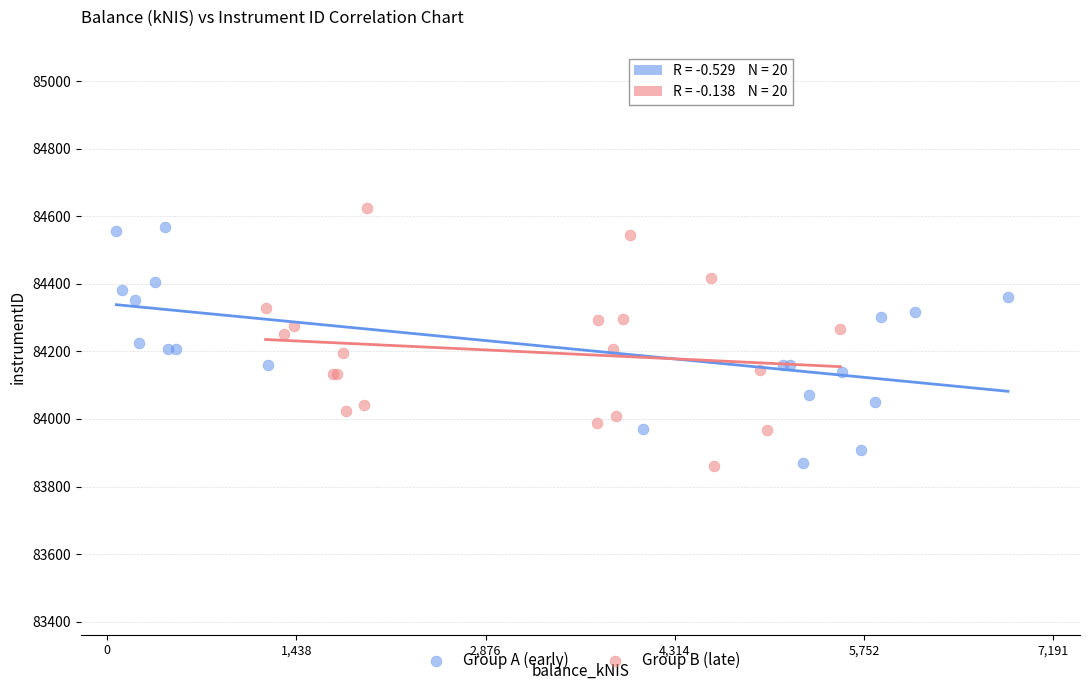

Which series reaches the maximum Y coordinate?

Group B (late)